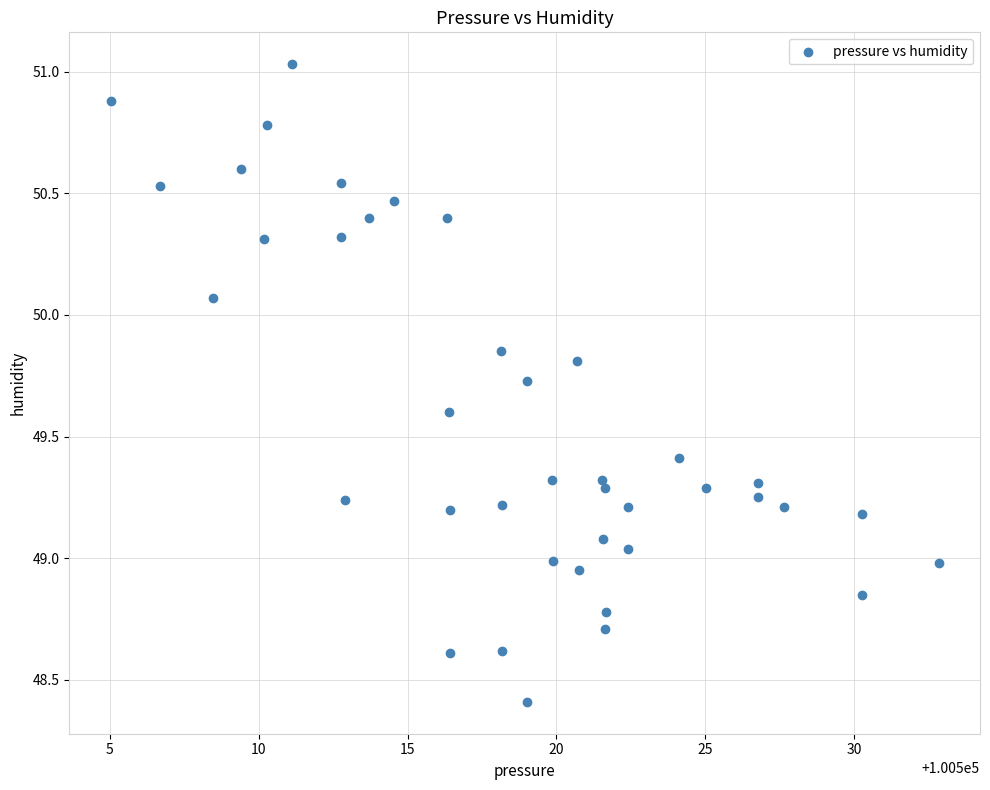

What is the range of X values (max minus min)?

27.8